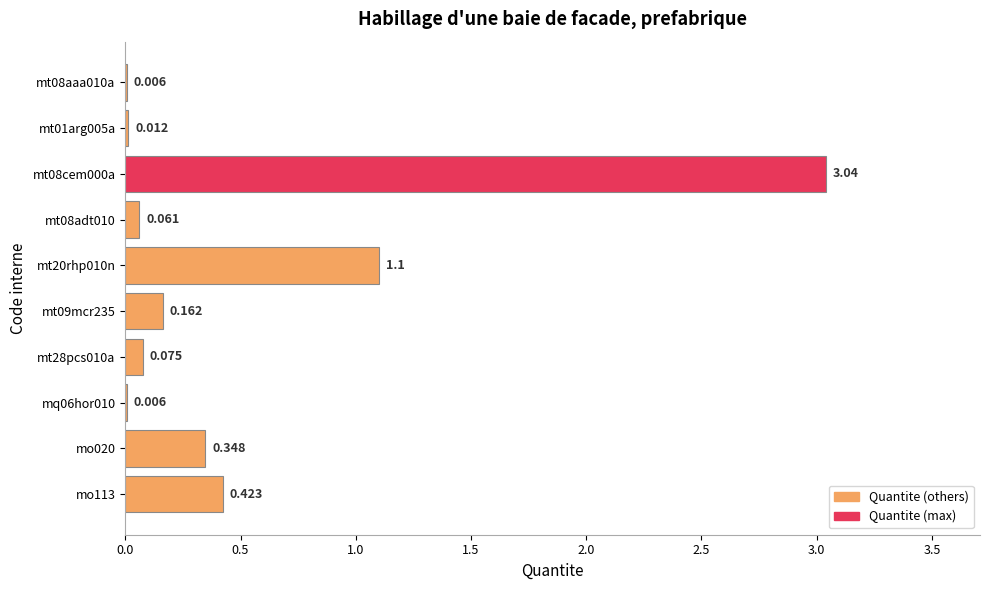

How many data points does each series have?

10